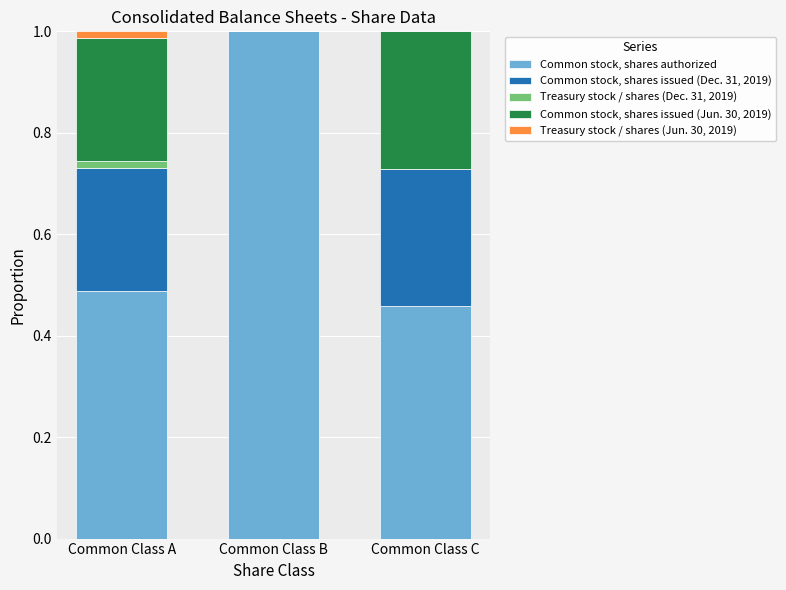

What is the maximum value for Common stock, shares authorized?

1.0